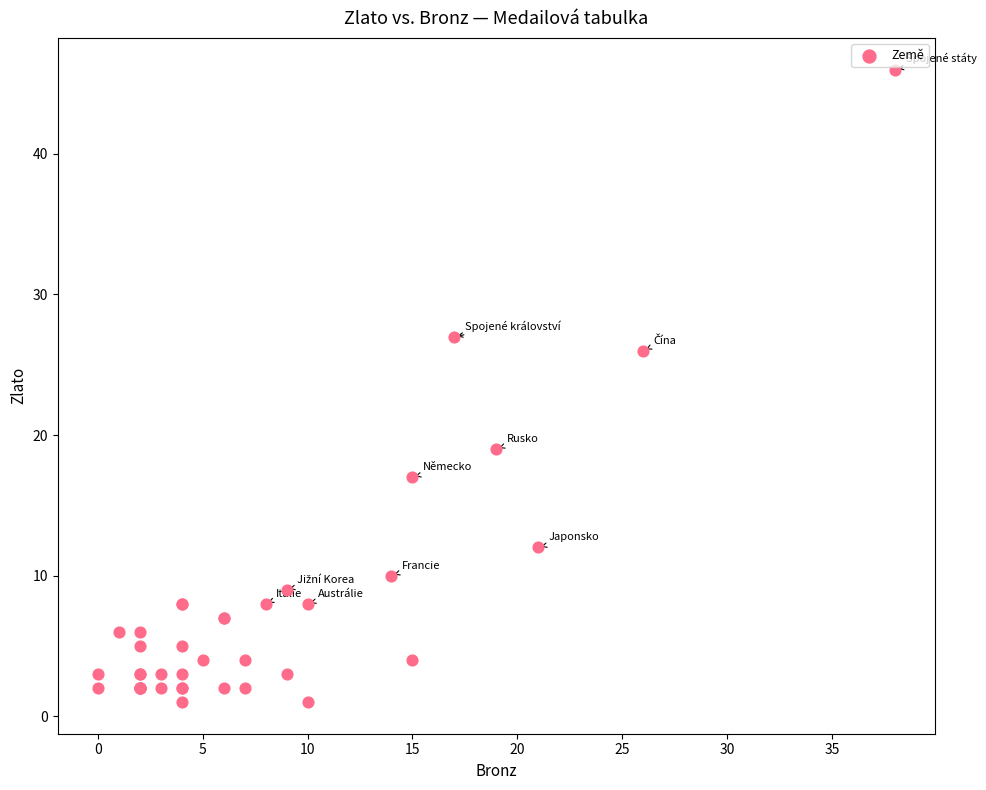

What Y value in the scatter plot is closest to 23?

26